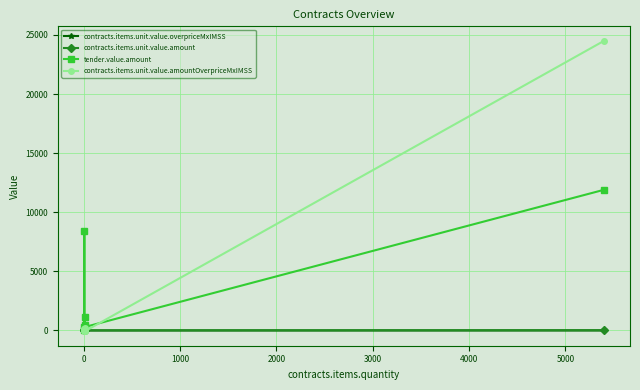

What position from the right is 5000?

1